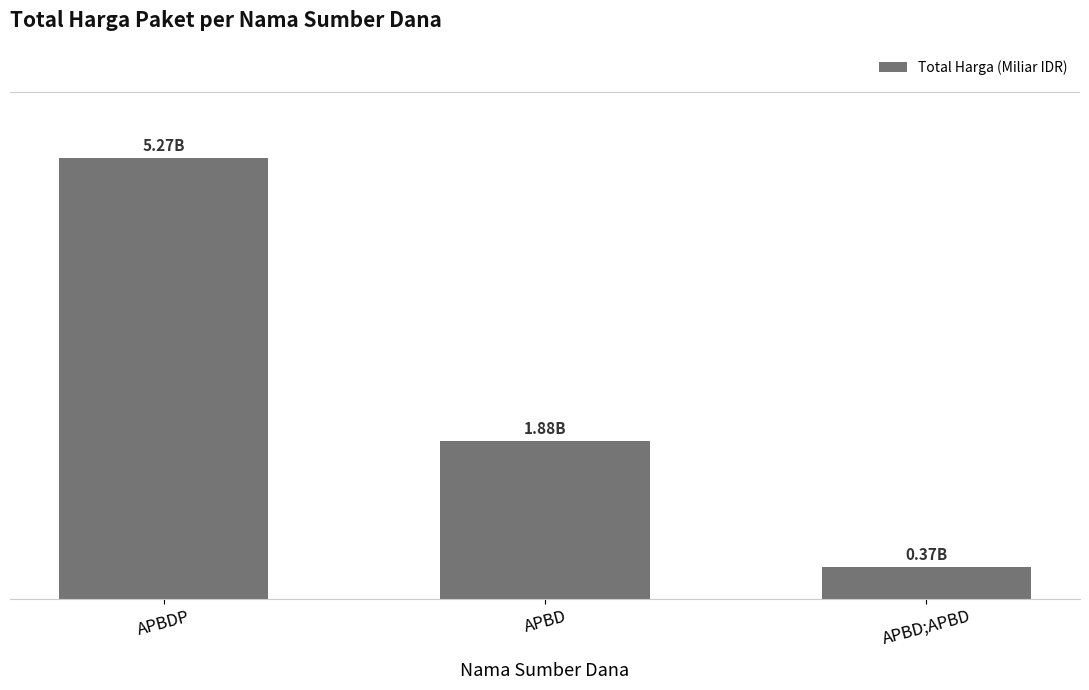

What is the sum of the values at APBD;APBD and APBDP?

5.6